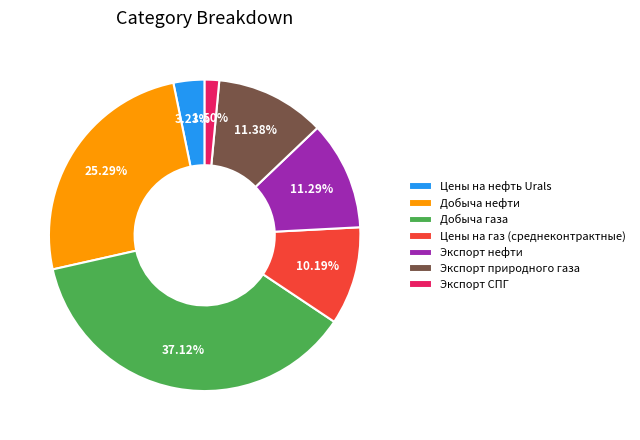

What is the ratio of the value at Добыча газа to the value at Цены на газ (среднеконтрактные)?

3.6